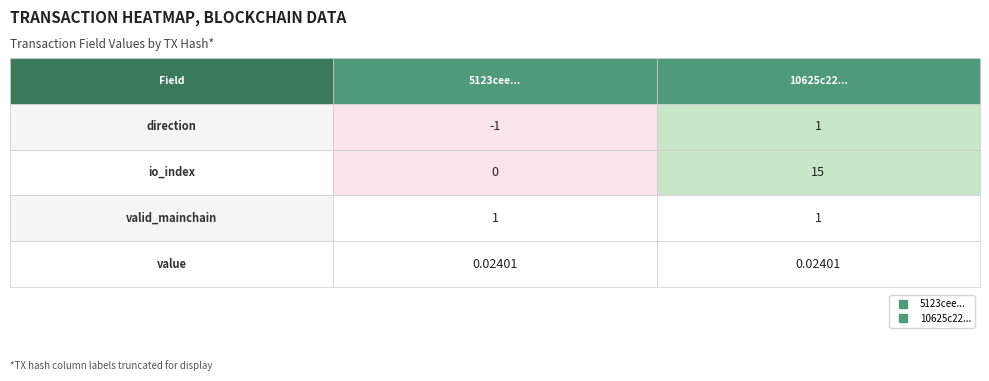

The 10625c22ed1fe0bb2a5a625fa040e1bf757fa9a series shows 6.7 at io_index. True or false?

False